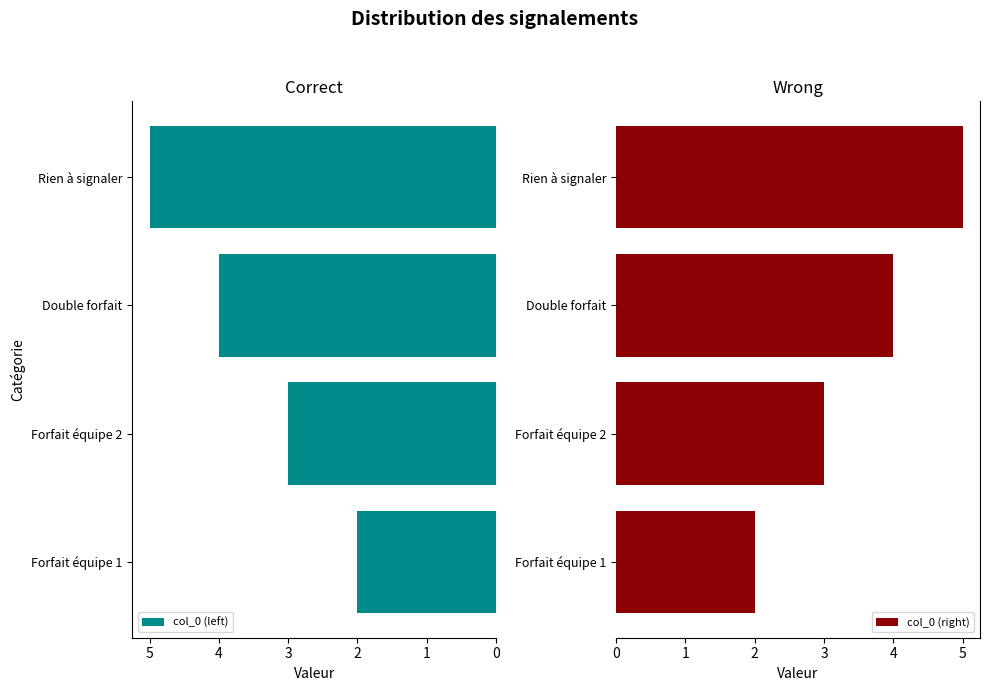

What is the sum of all col_0 (left) values?

14